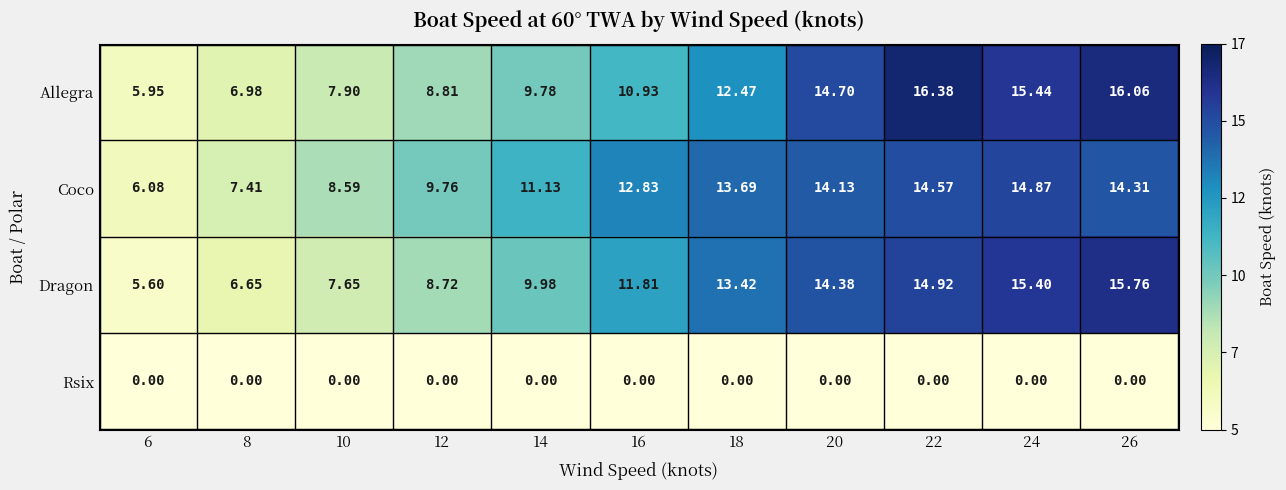

Which series has the largest range (max minus min)?

Allegra